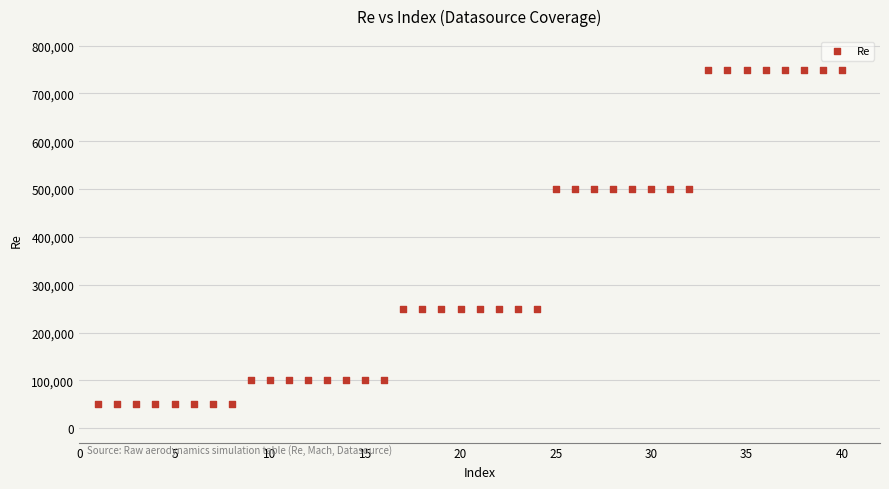

What is the range of Y values (max minus min)?

700000